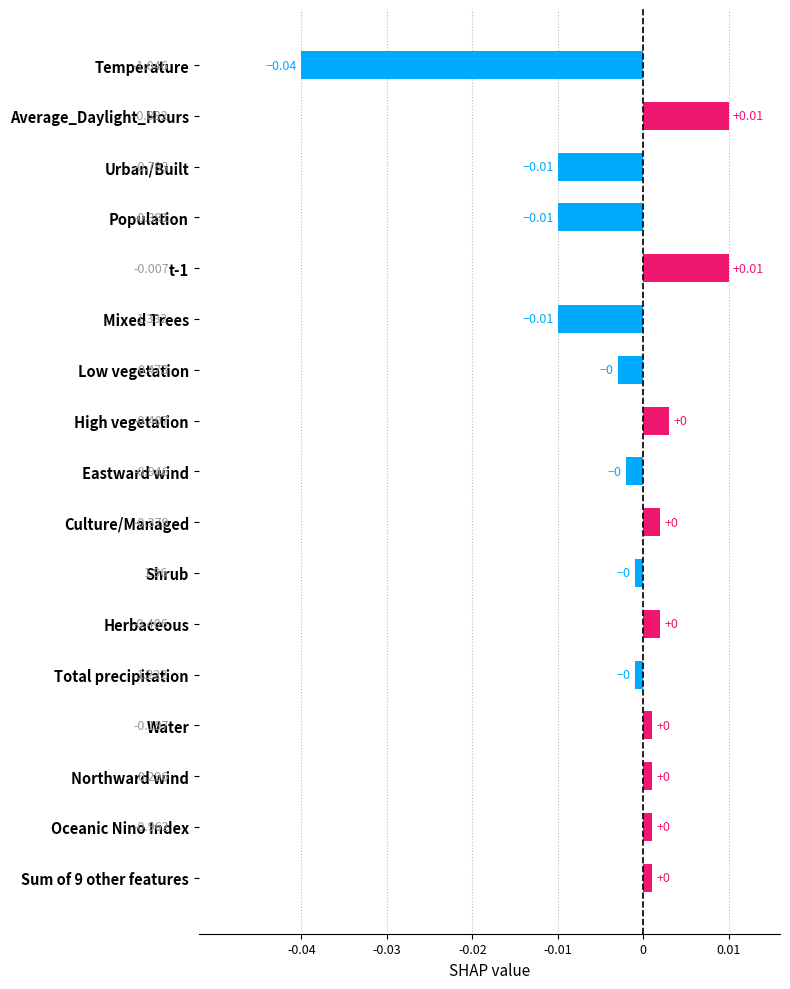

How many values are below 0?

8